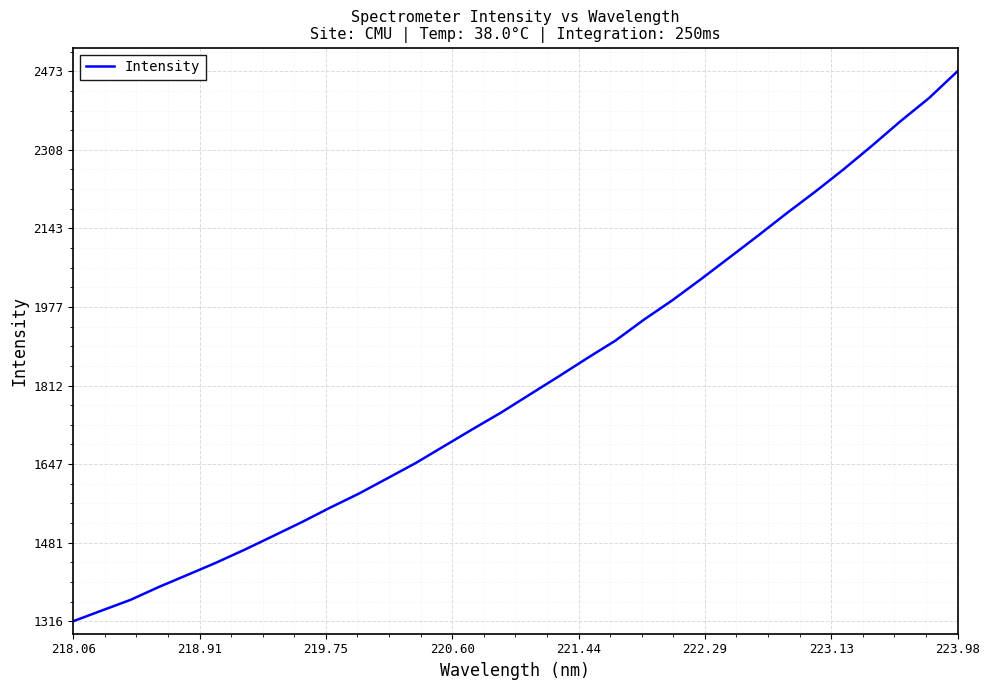

What is the maximum value shown in the chart?

2473.8